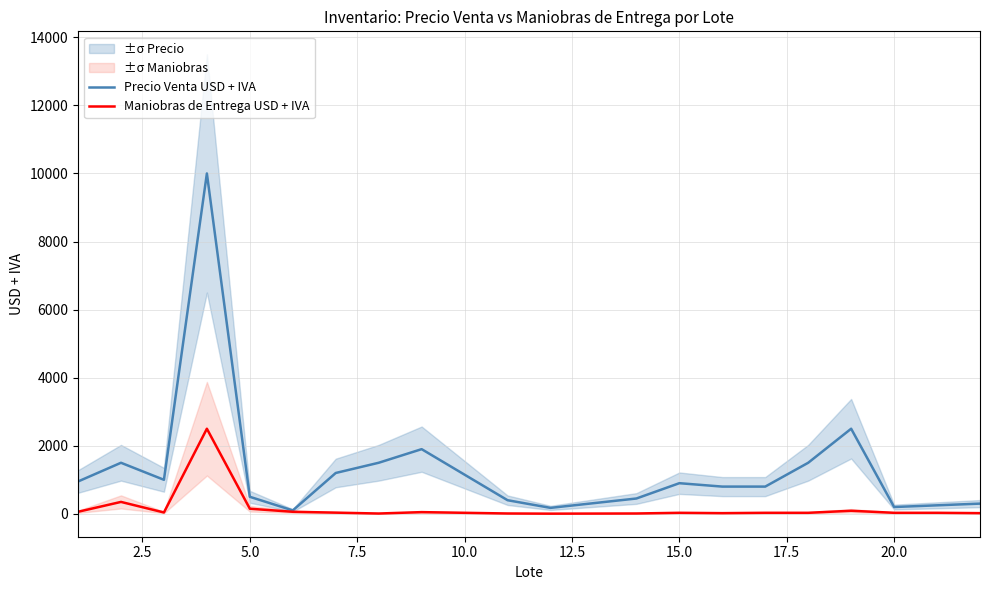

Does the chart have visible grid lines?

Yes